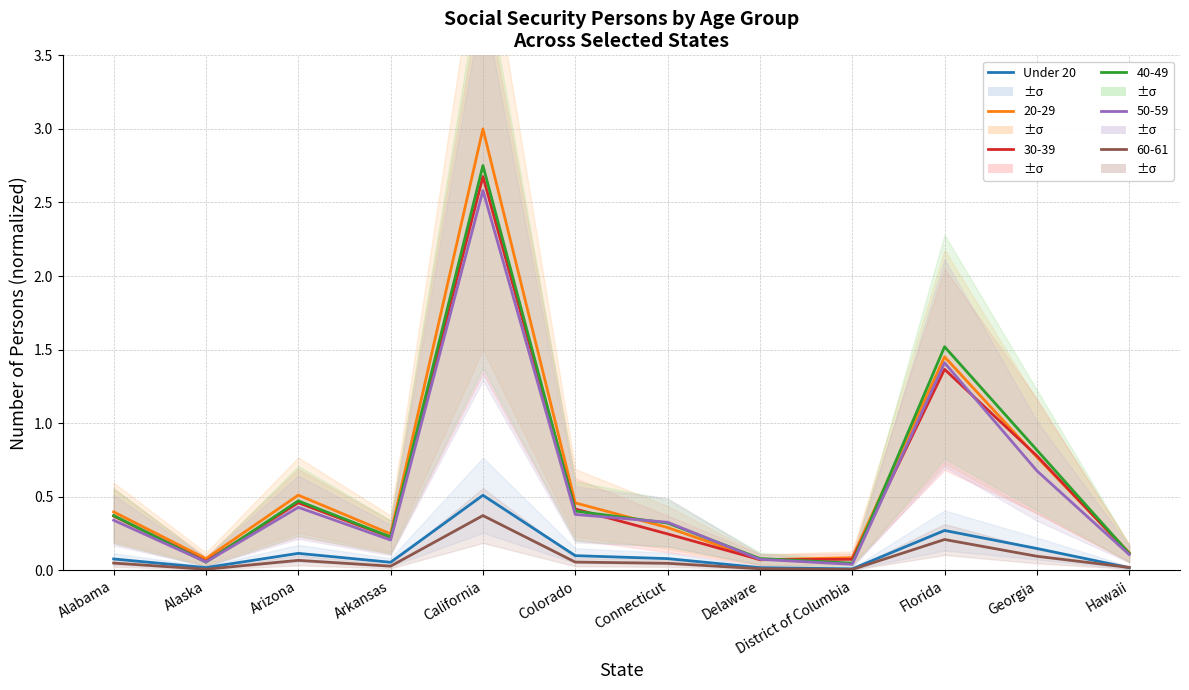

Where is the first local minimum?

Alaska